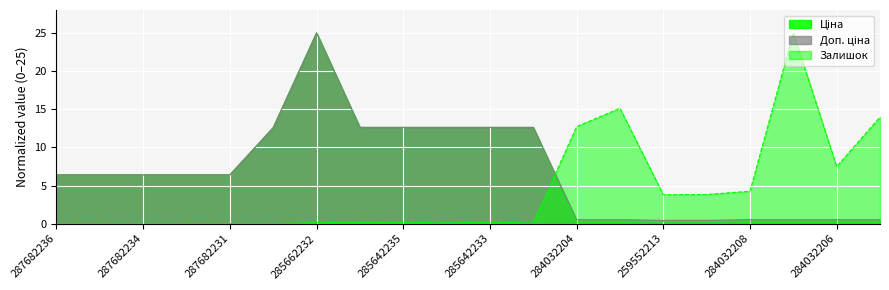

Does the chart display data point markers on the line(s)?

No